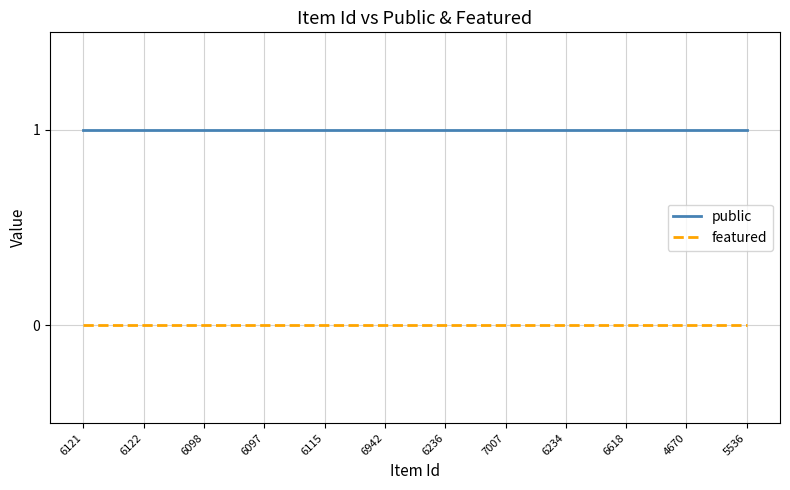

At how many categories does at least one series exceed 0?

12